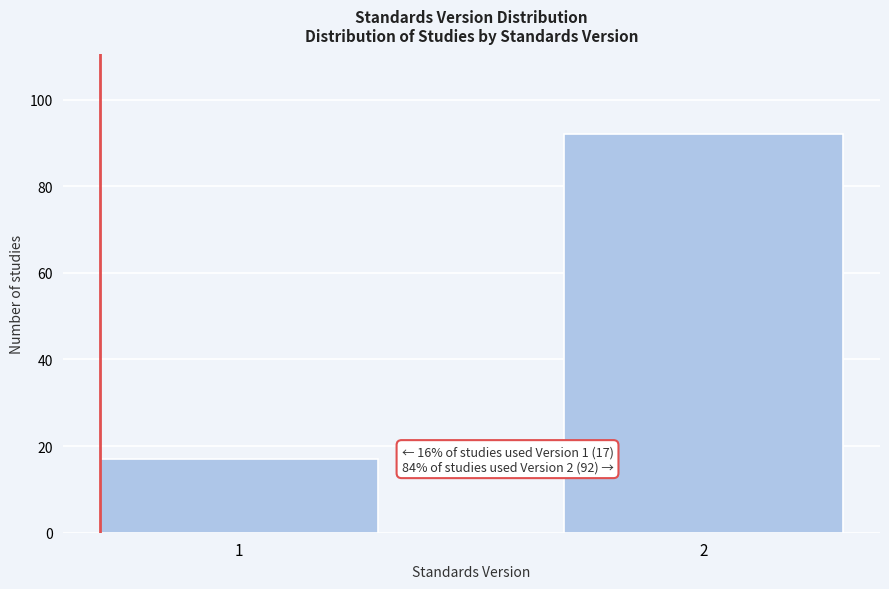

Reading left to right, list all the values displayed in this chart.

17	92